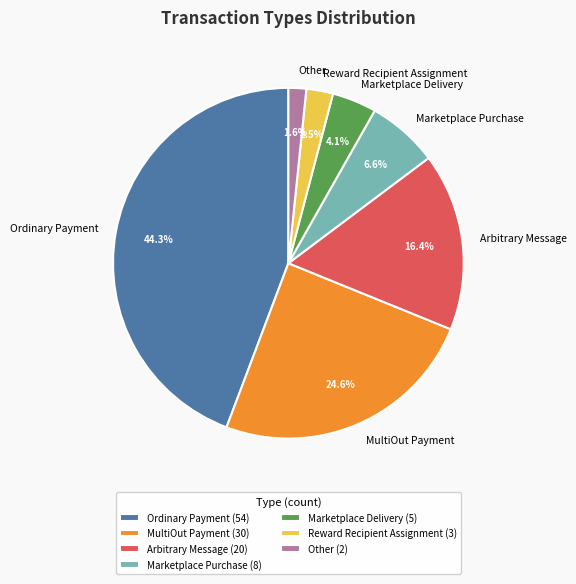

How many slices are in this pie chart?

7